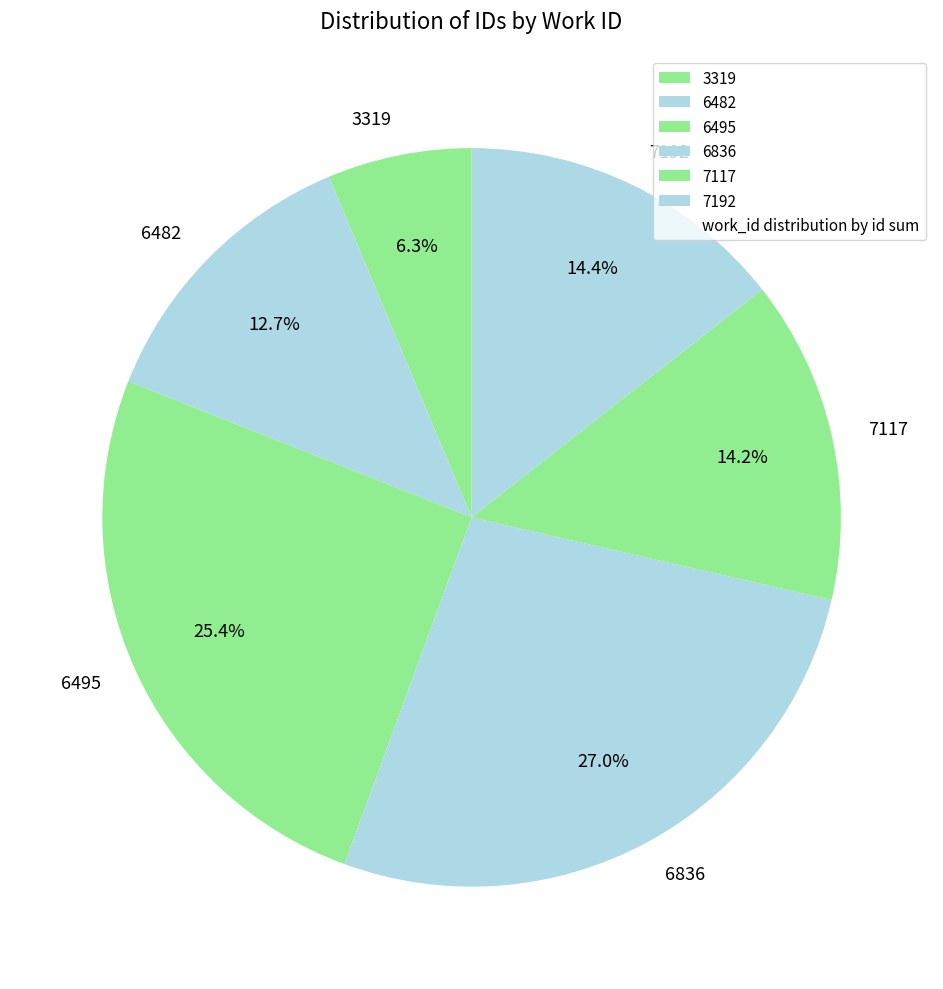

How many slices are in this pie chart?

6